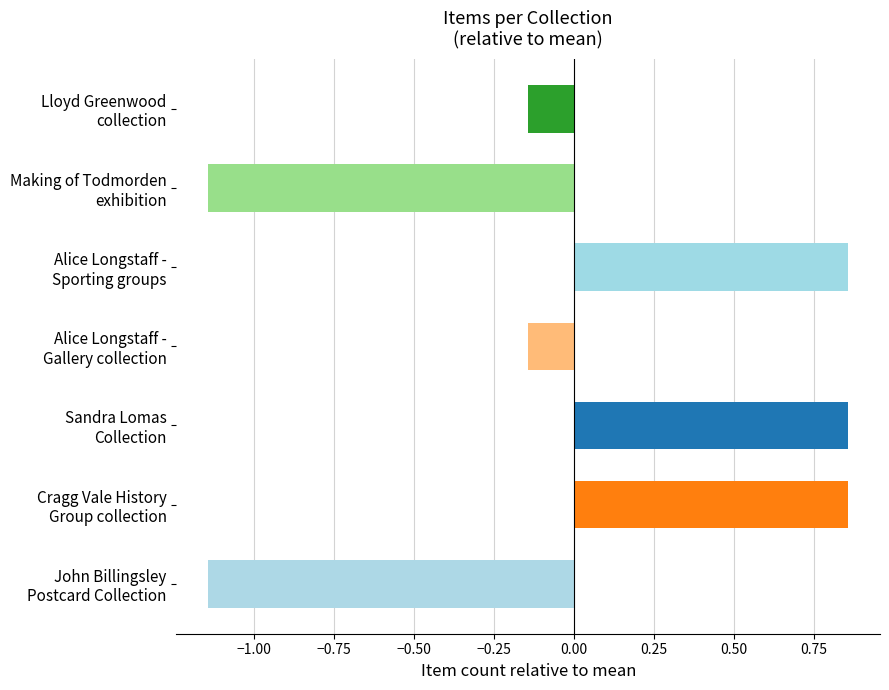

What is the difference between the maximum and minimum values?

2.0